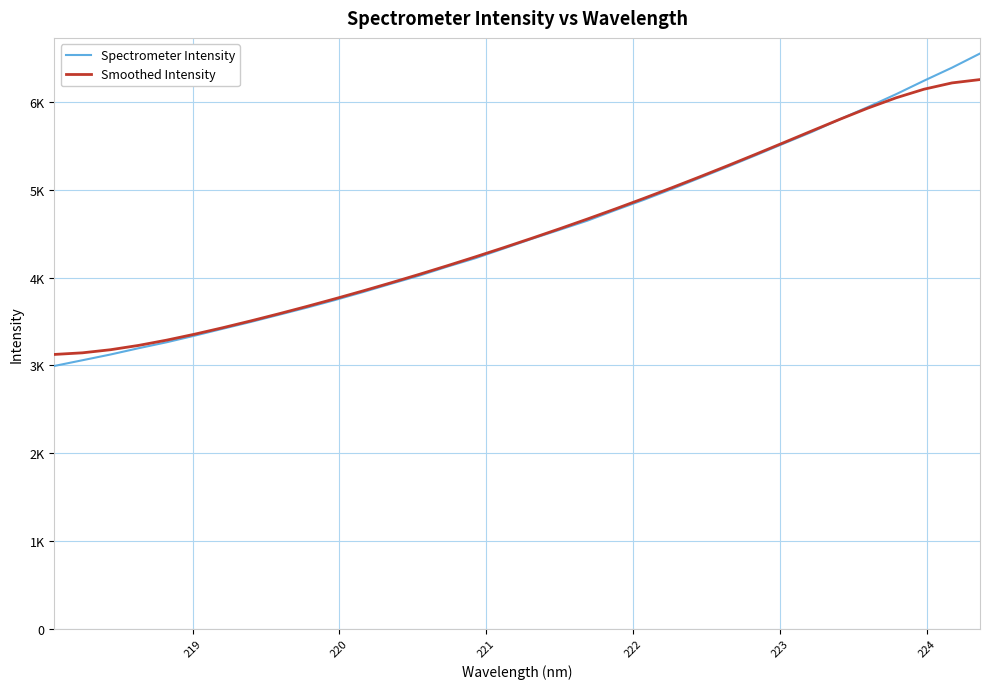

Does the chart have visible grid lines?

Yes